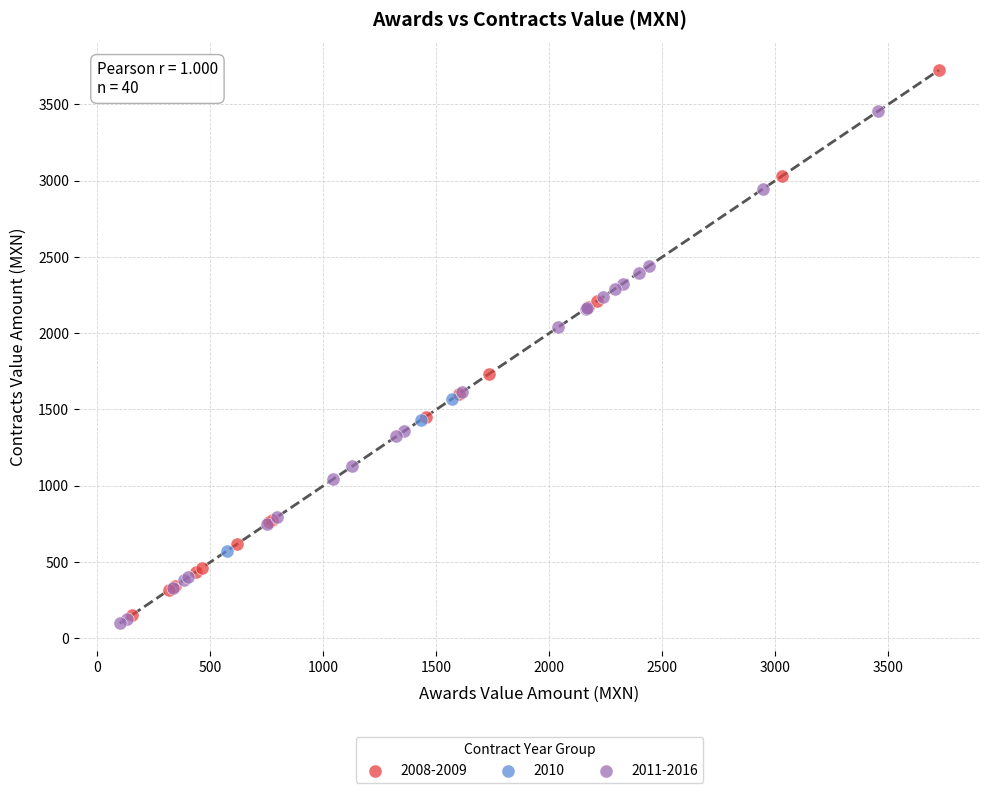

Which series has the widest spread of Y values?

2008-2009